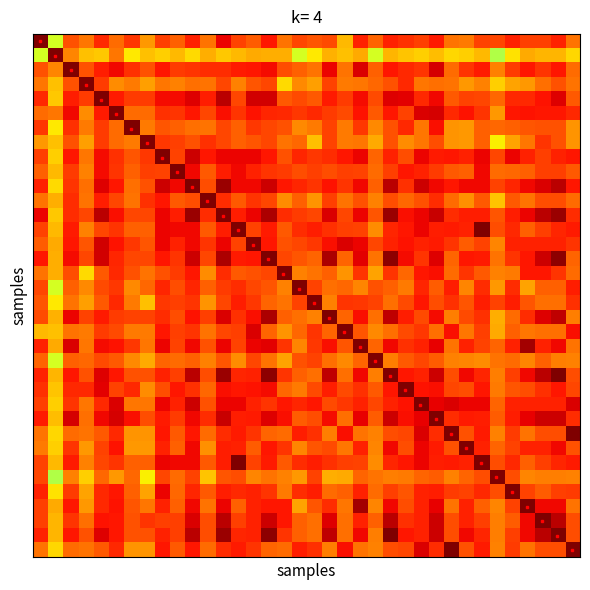

At how many categories does at least one series exceed 0?

36